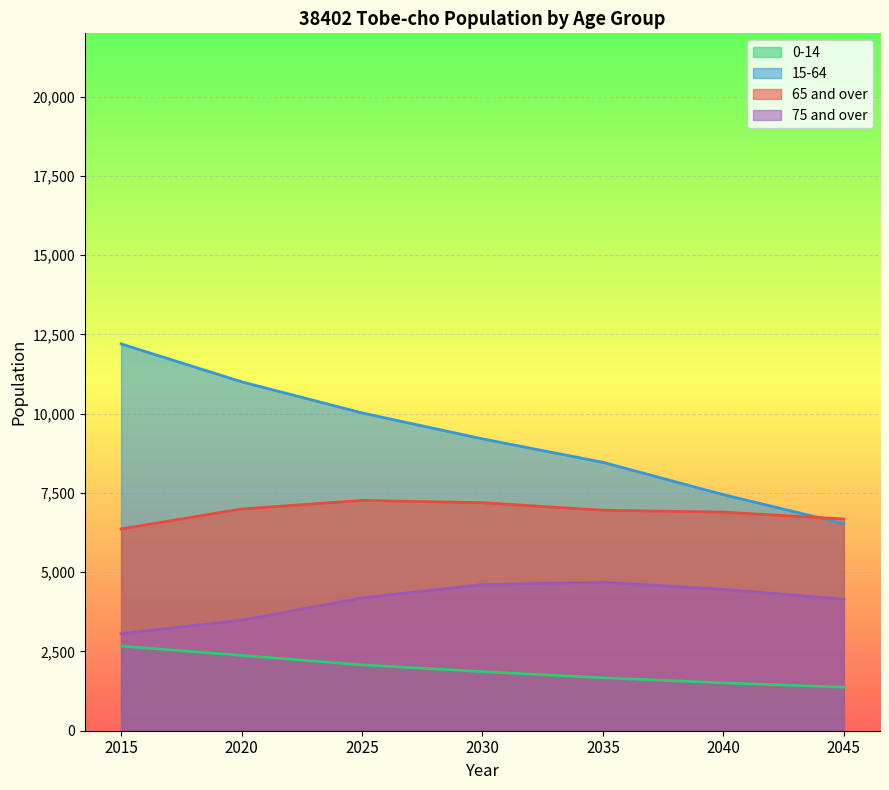

At which category does the chart reach its minimum across all series?

2045